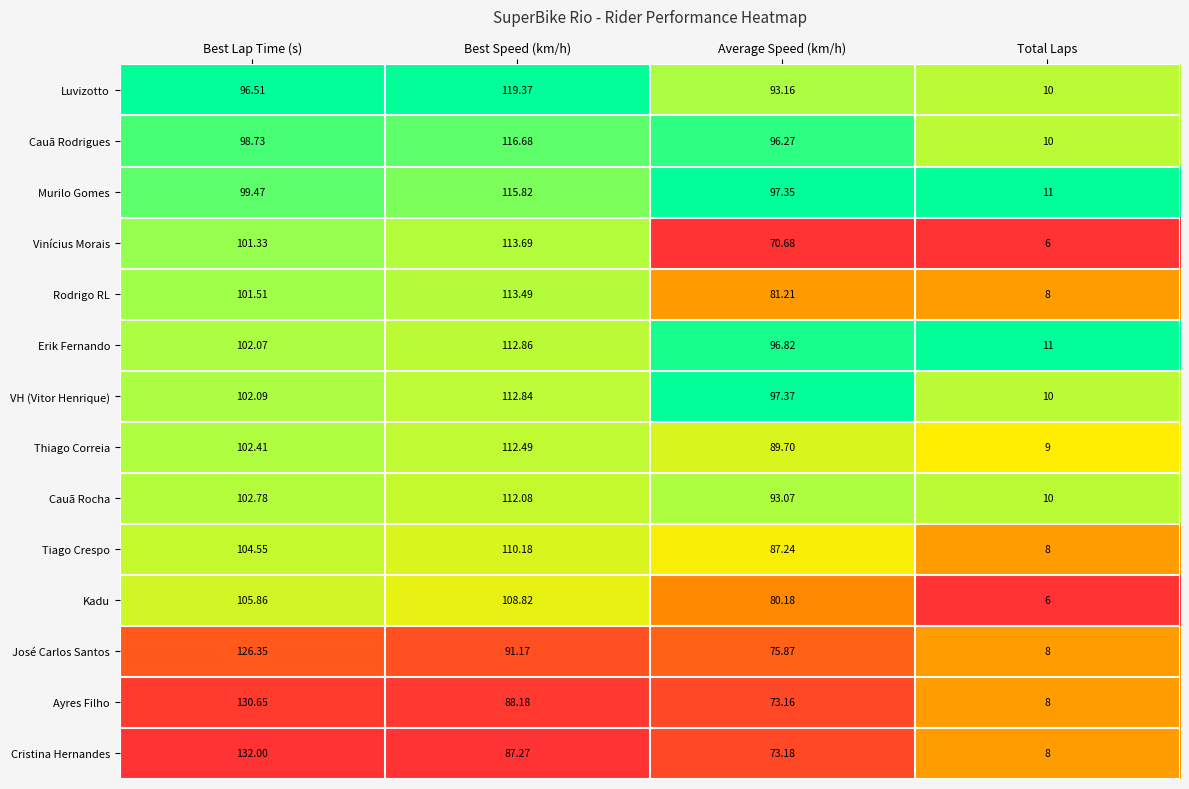

Which series changed the most between Best Speed (km/h) and Total Laps?

Luvizotto